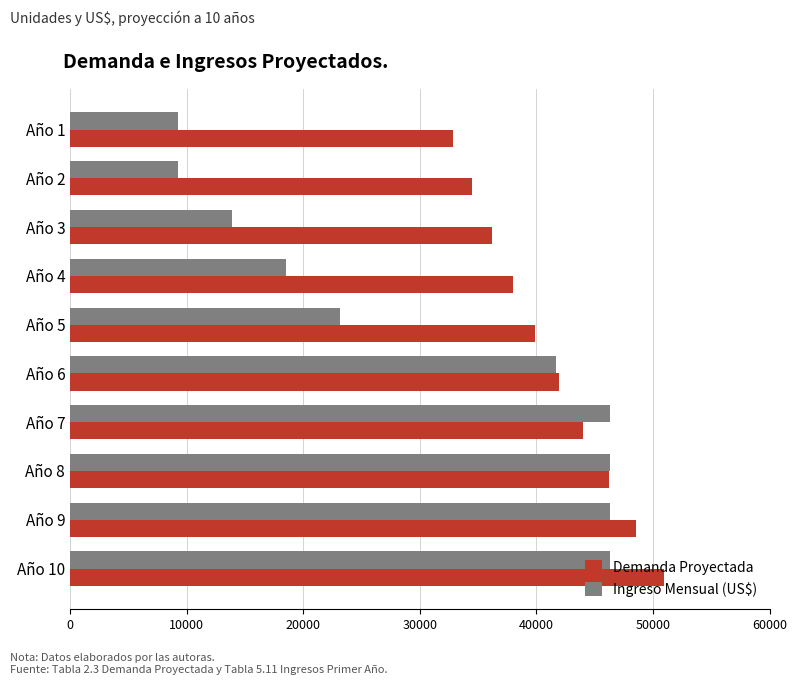

The value of Ingreso Mensual (US$) at Año 10 is 20116.5. True or false?

False